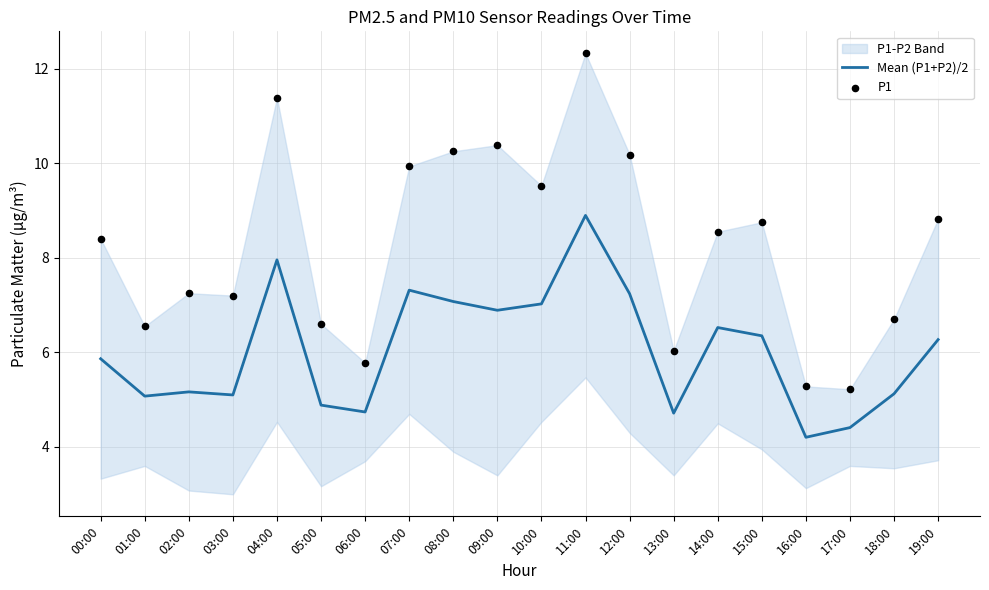

At which category is the sum across all series the highest?

11:00